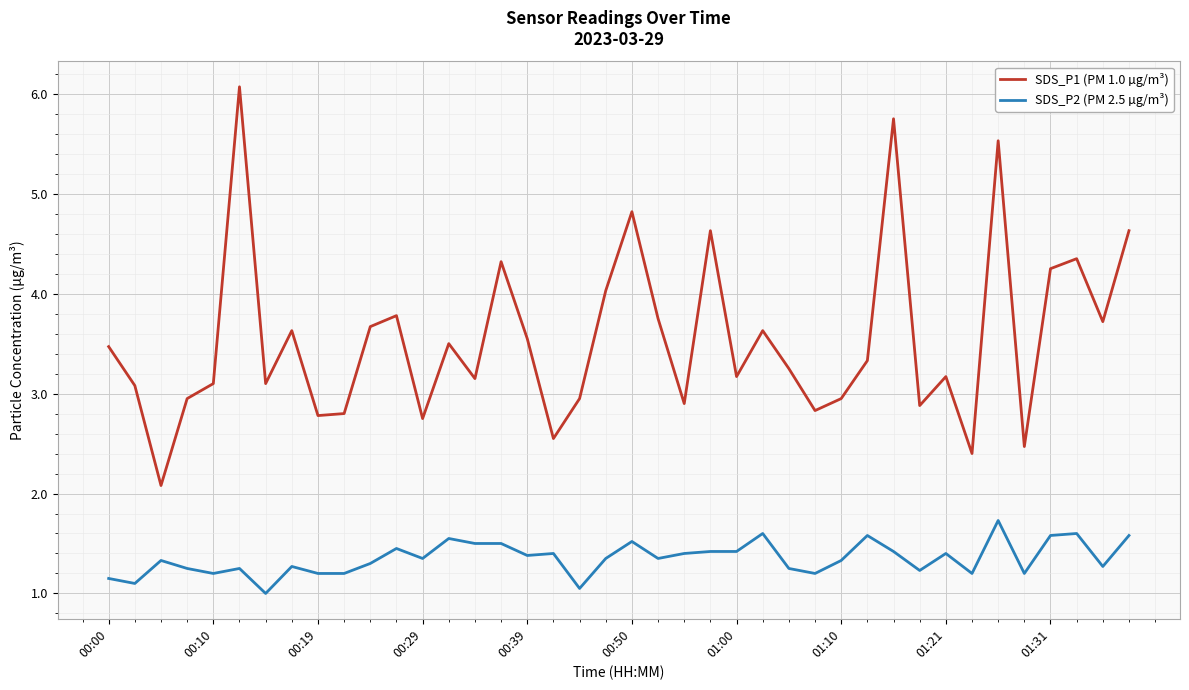

Which series has the largest total across all categories?

SDS_P1 (PM 1.0 µg/m³)